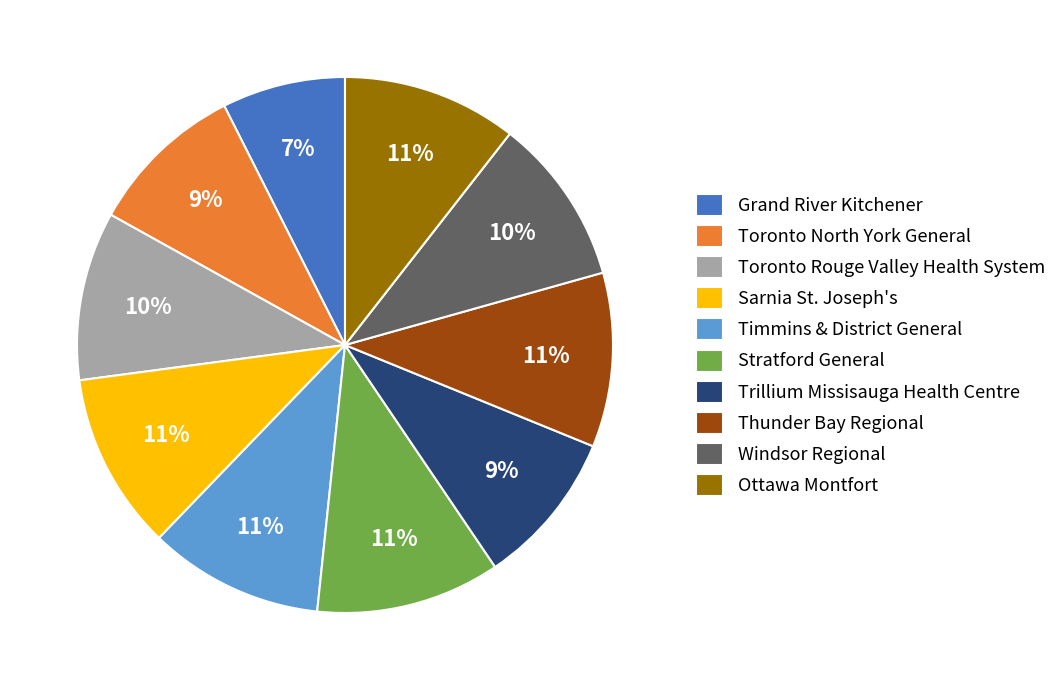

Which has a higher value, Toronto Rouge Valley Health System or Trillium Missisauga Health Centre?

Toronto Rouge Valley Health System